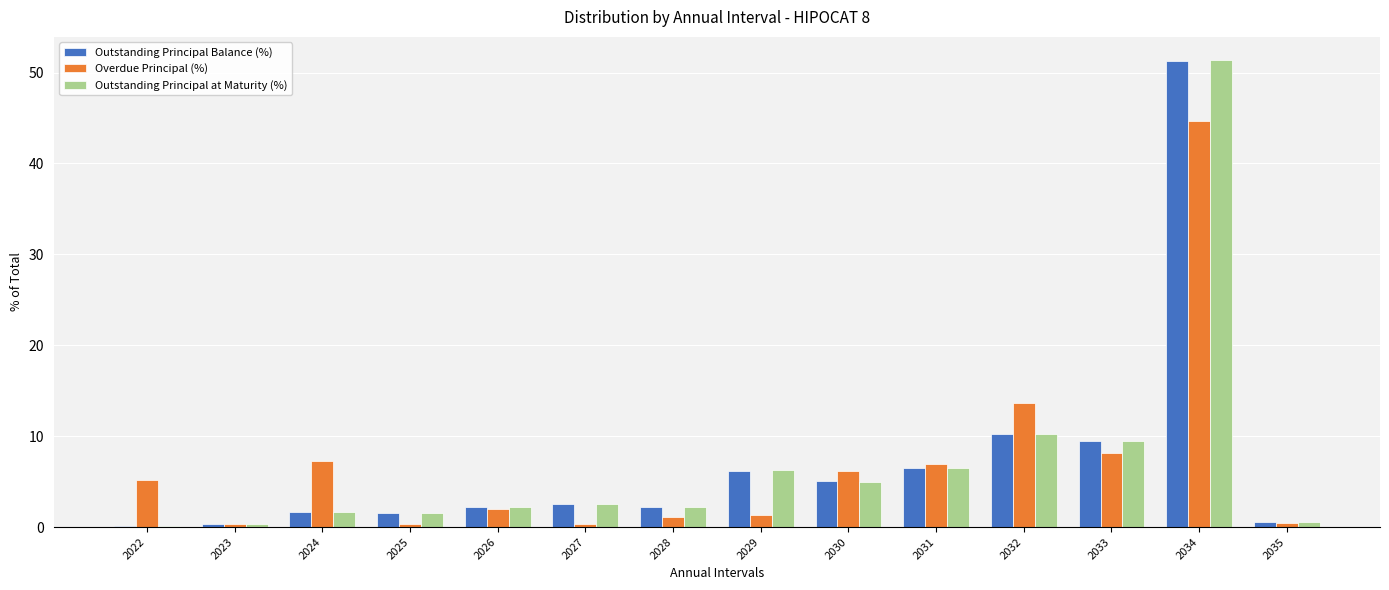

How many data points does each series have?

14